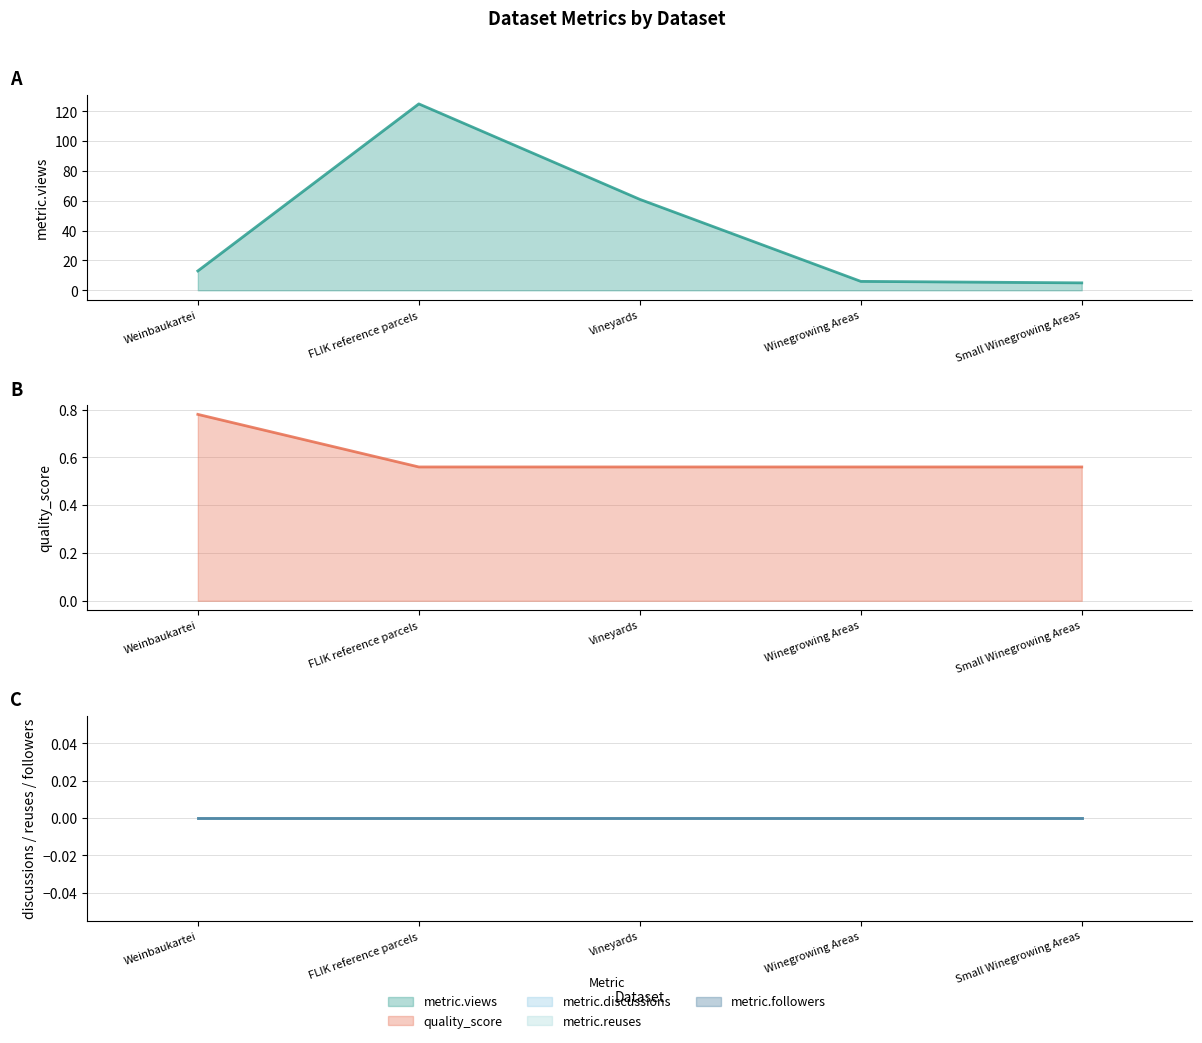

How many series are shown in this chart?

5